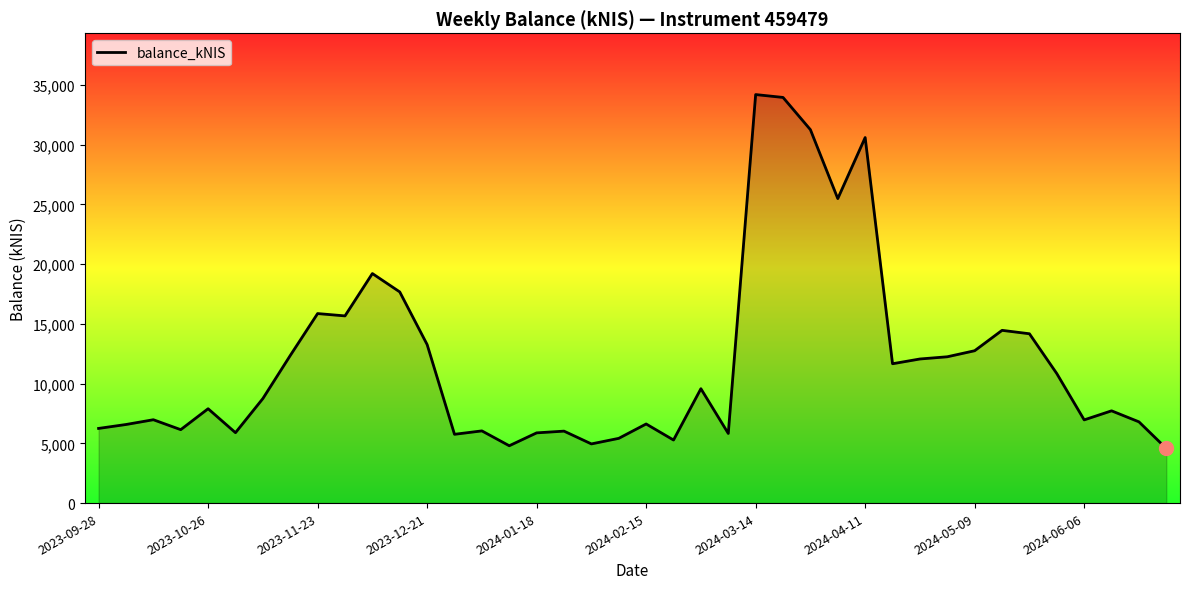

What is the greatest value displayed?

34185.1